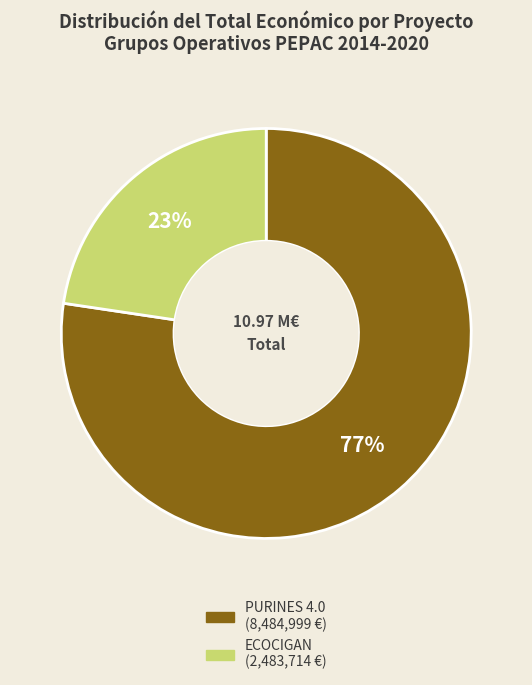

What percentage is the ECOCIGAN slice, to the nearest percent?

23%